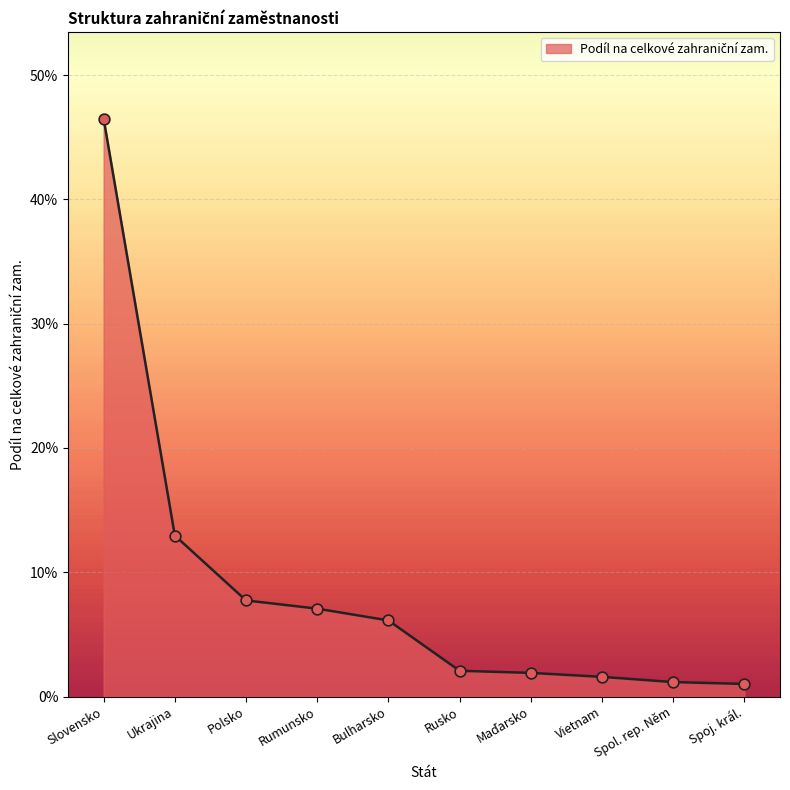

What is the change in value from Ukrajina to Rusko?

-0.1